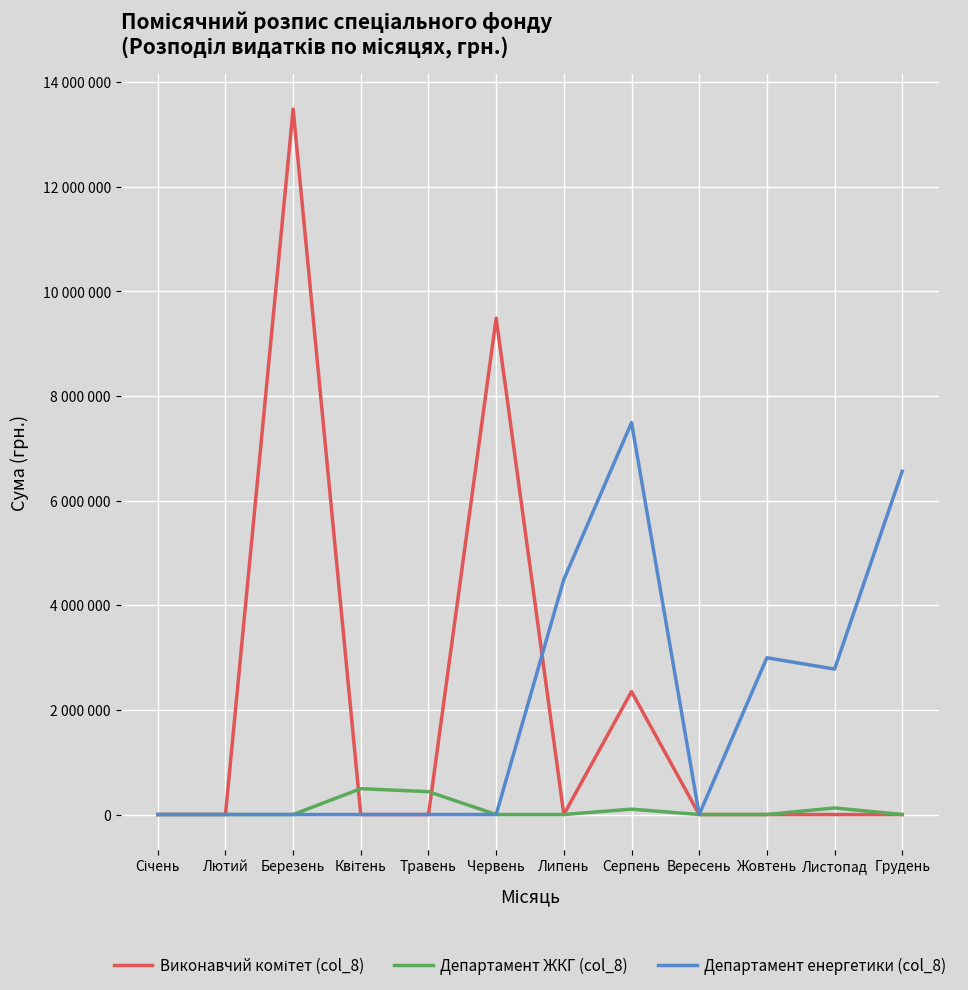

Reading right to left, what are all the values shown in this chart?

Виконавчий комітет (col_8): Грудень=0	Листопад=0	Жовтень=0	Вересень=0	Серпень=2350000	Липень=0	Червень=9485856	Травень=0	Квітень=0	Березень=13482000	Лютий=0	Січень=0
Департамент ЖКГ (col_8): Грудень=0	Листопад=126000	Жовтень=0	Вересень=0	Серпень=102900	Липень=0	Червень=0	Травень=437000	Квітень=494000	Березень=0	Лютий=0	Січень=0
Департамент енергетики (col_8): Грудень=6560337	Листопад=2779663	Жовтень=2996000	Вересень=0	Серпень=7490000	Липень=4494000	Червень=0	Травень=0	Квітень=0	Березень=0	Лютий=0	Січень=0